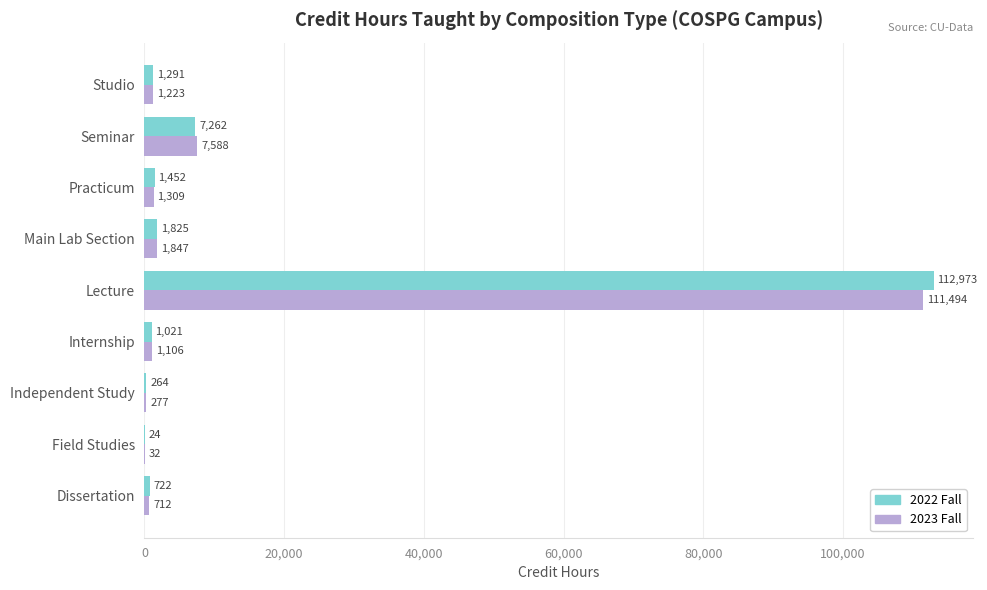

What is the sum of the 2022 Fall values at Dissertation and Field Studies?

746.0